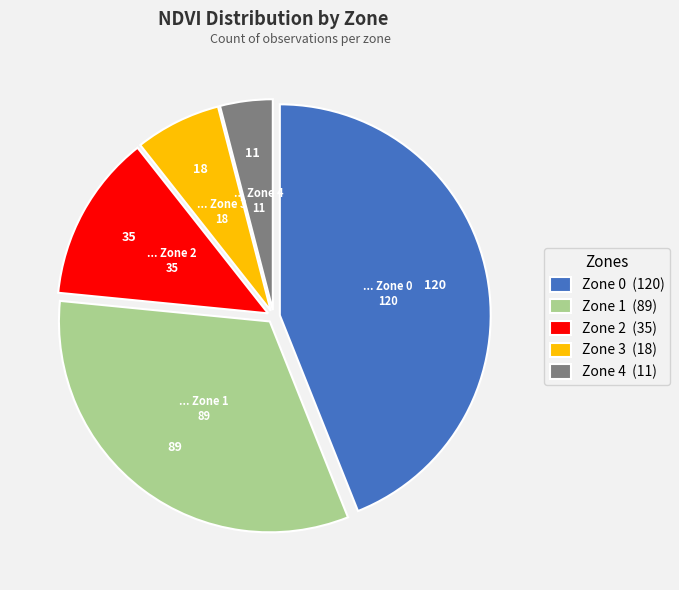

Combined, do Zone 0 (120) and Zone 3 (18) account for over 50%?

Yes